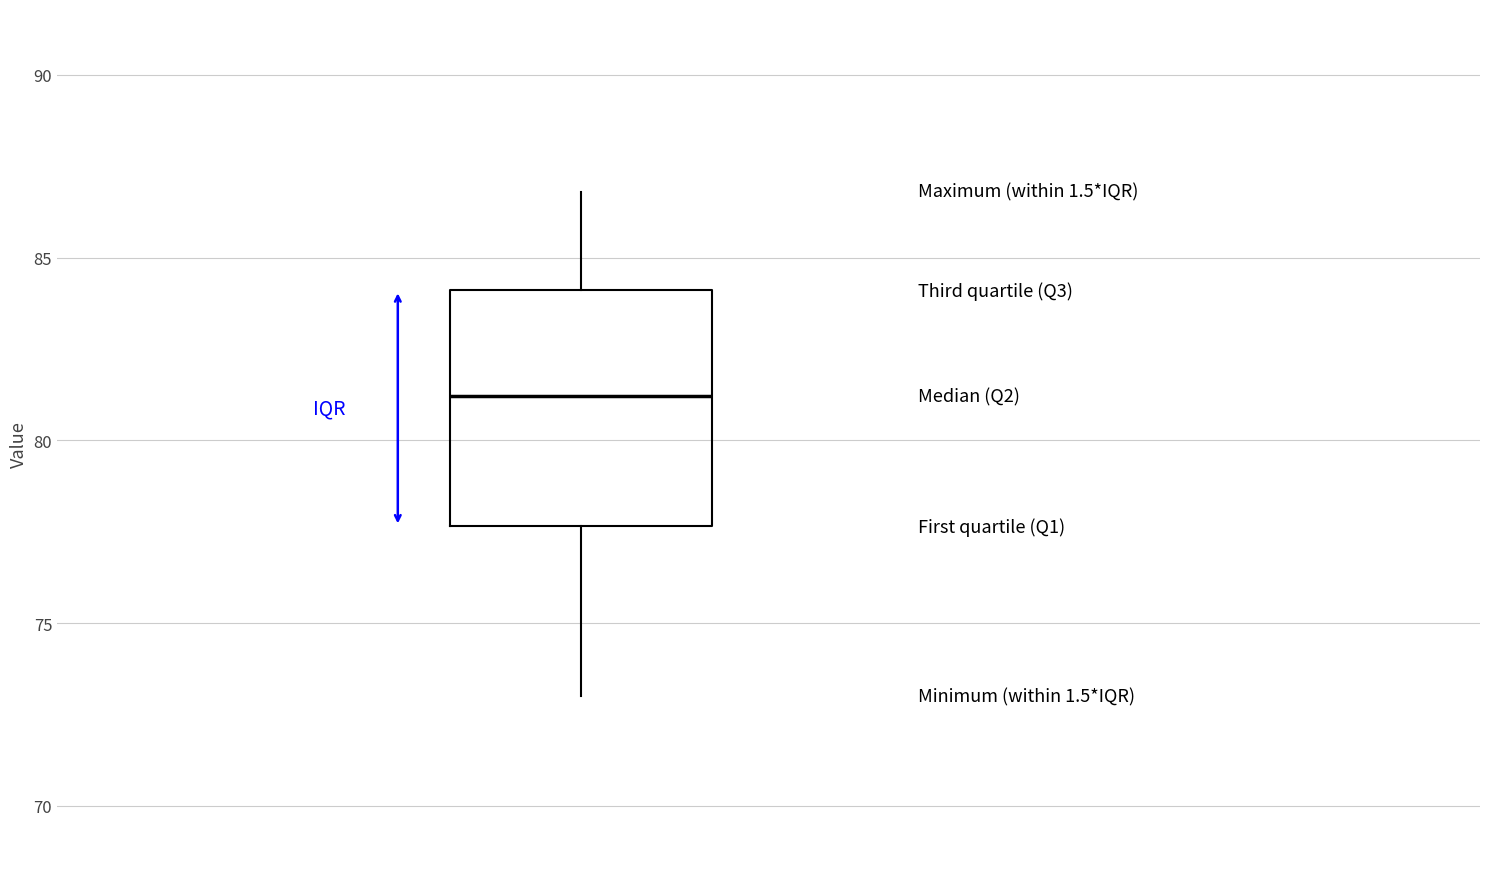

Transcribe this box plot: give where the median line is, the range the box spans, and where the two whiskers end, as read against the y-axis. The values are not printed on the chart, so give them approximately, as read against the axis.

median 81.0, box 77.5 to 84.0, whiskers 73.0 to 87.0